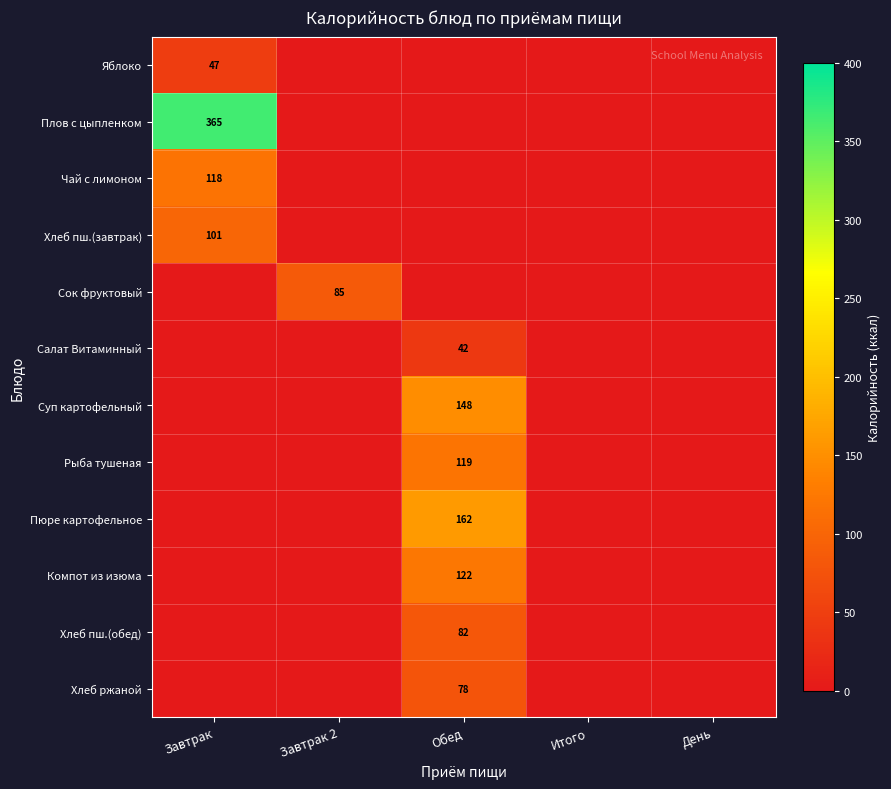

True or false: Салат Витаминный has a value of 42 at Обед.

True